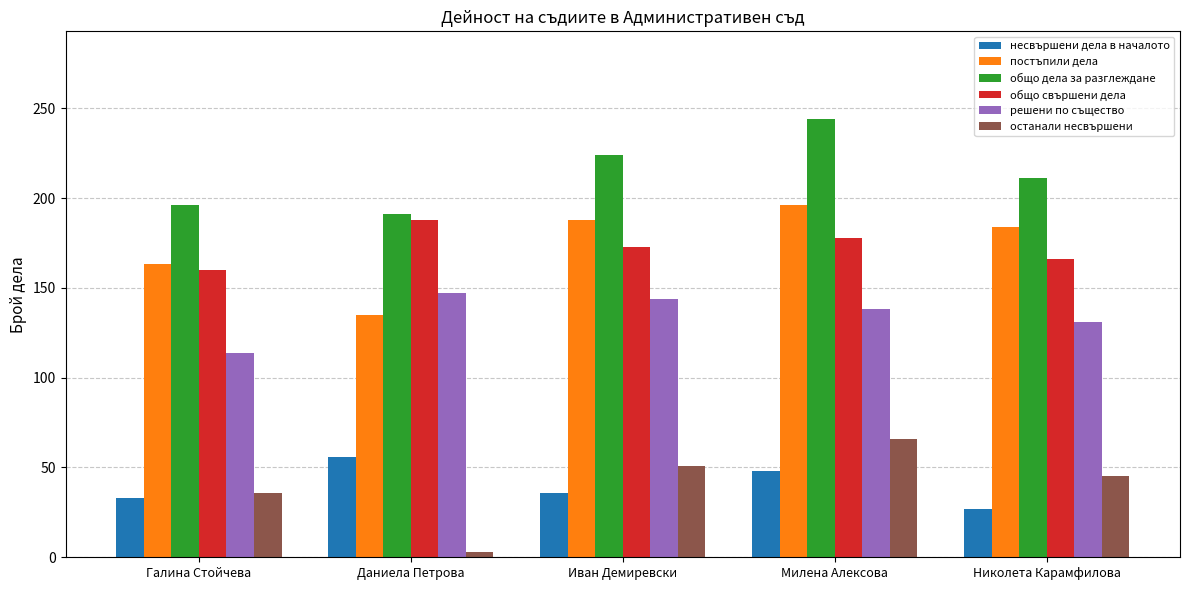

Rank the series at Иван Демиревски from lowest to highest value.

несвършени дела в началото, останали несвършени, решени по същество, общо свършени дела, постъпили дела, общо дела за разглеждане